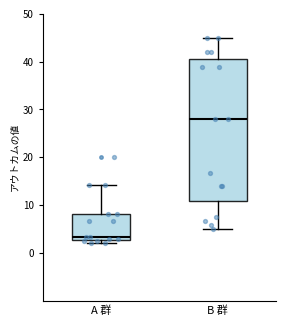

Reading left to right, read every box against the y-axis: the position of its median line, the range the box covers, and the ends of its whiskers. The values are not printed on the chart, so give them approximately, as read against the axis.

A 群: median 3 (just above the box's lower edge), box 3 to 8, whiskers 2 to 14
B 群: median 28, box 11 to 40, whiskers 5 to 45